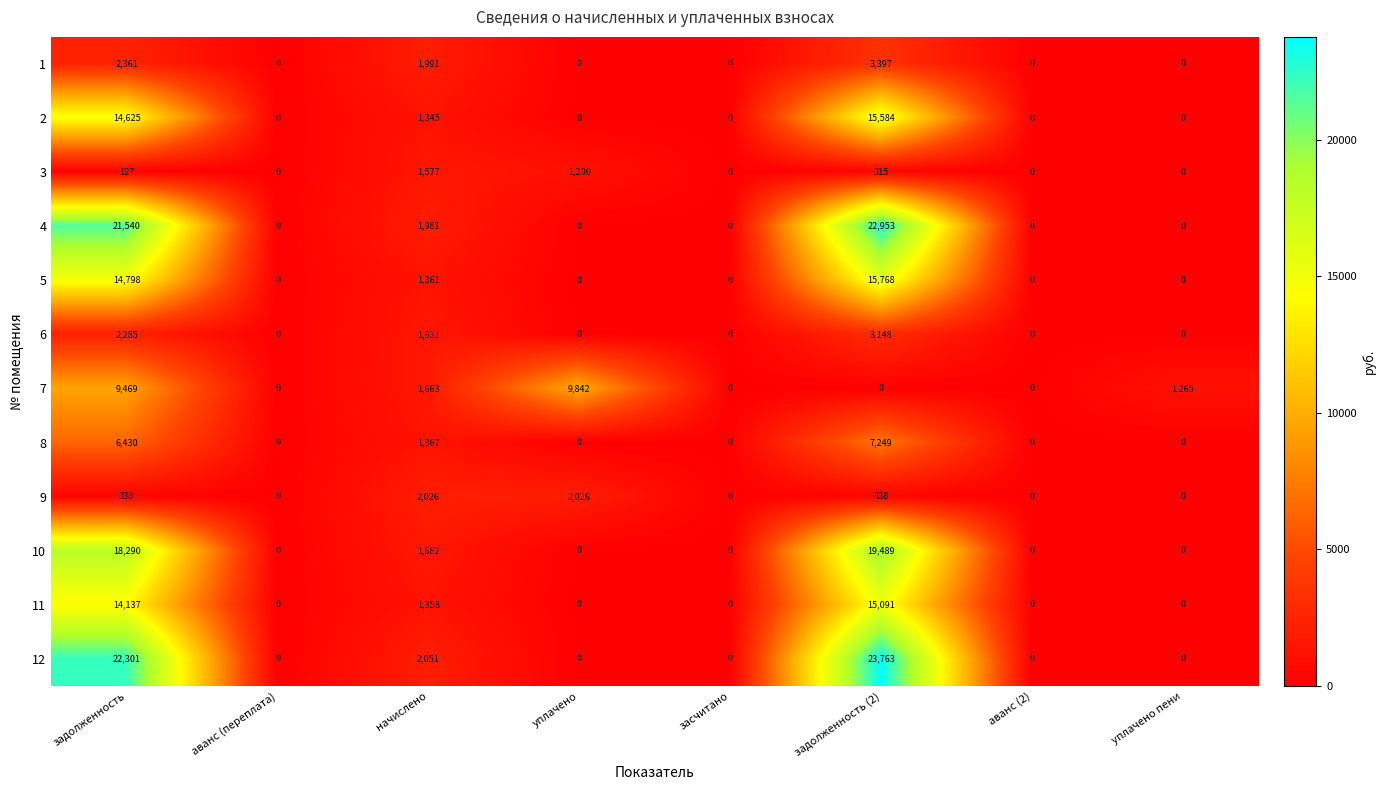

What is the sum of the 4 values at задолженность and начислено?

23521